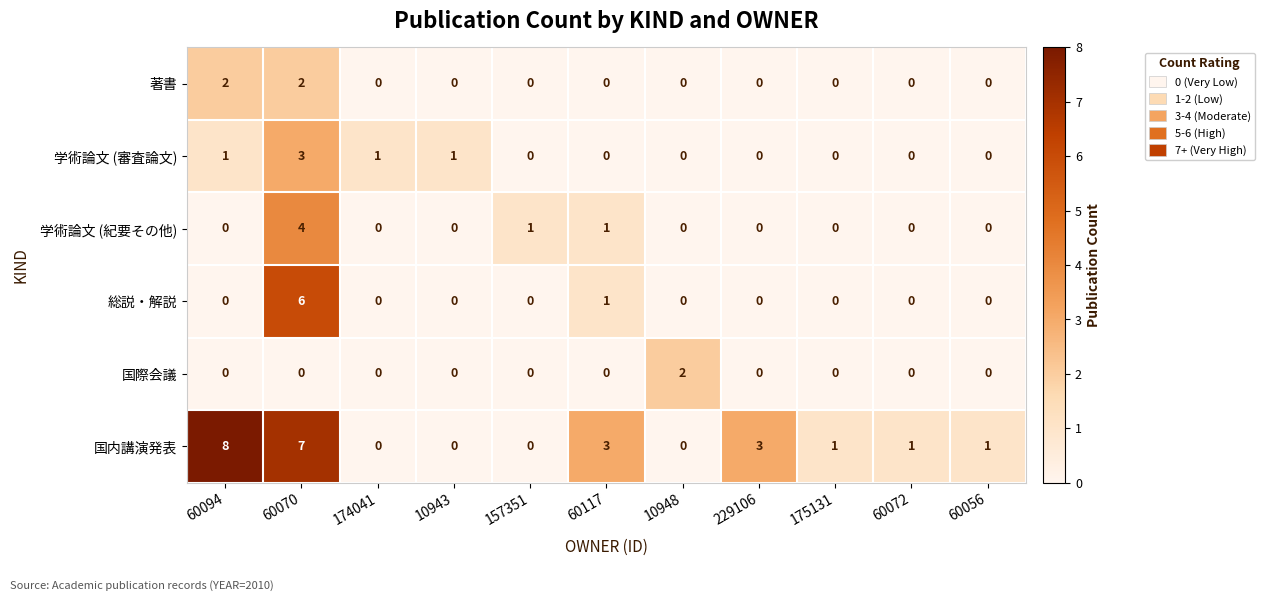

Which series has the widest spread of values?

国内講演発表